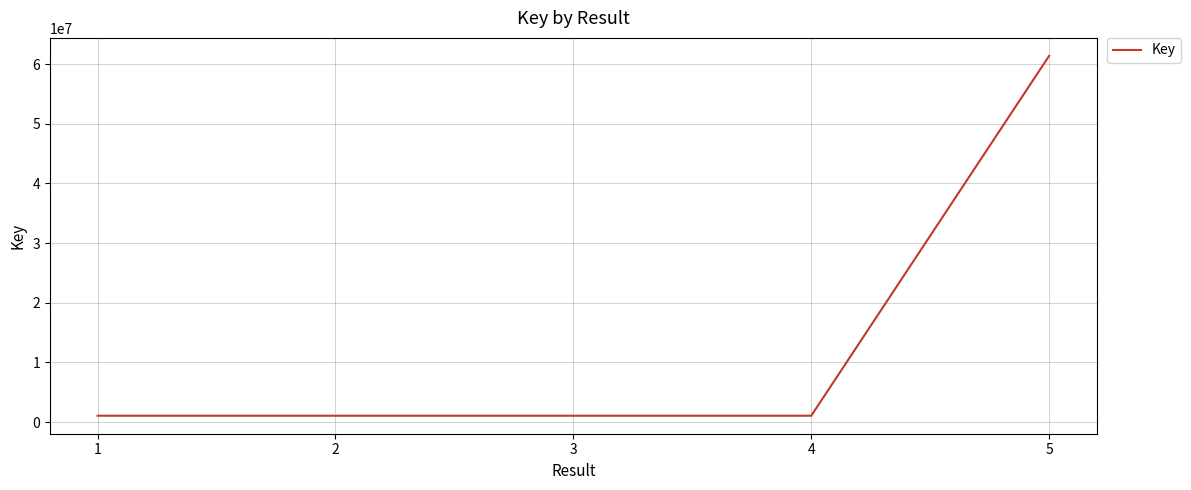

True or false: there are more than 2 points higher than both neighbors.

False